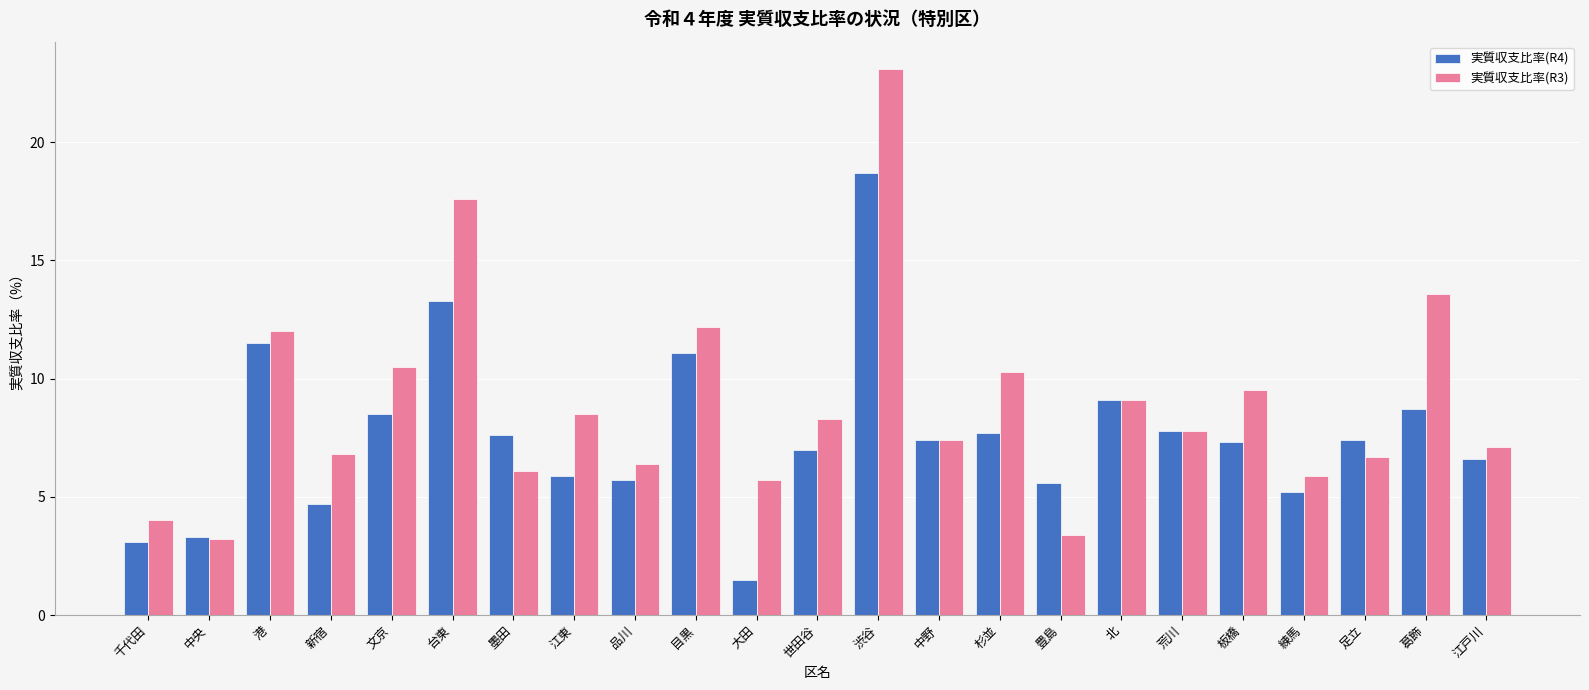

Which series has the largest range (max minus min)?

実質収支比率(R3)